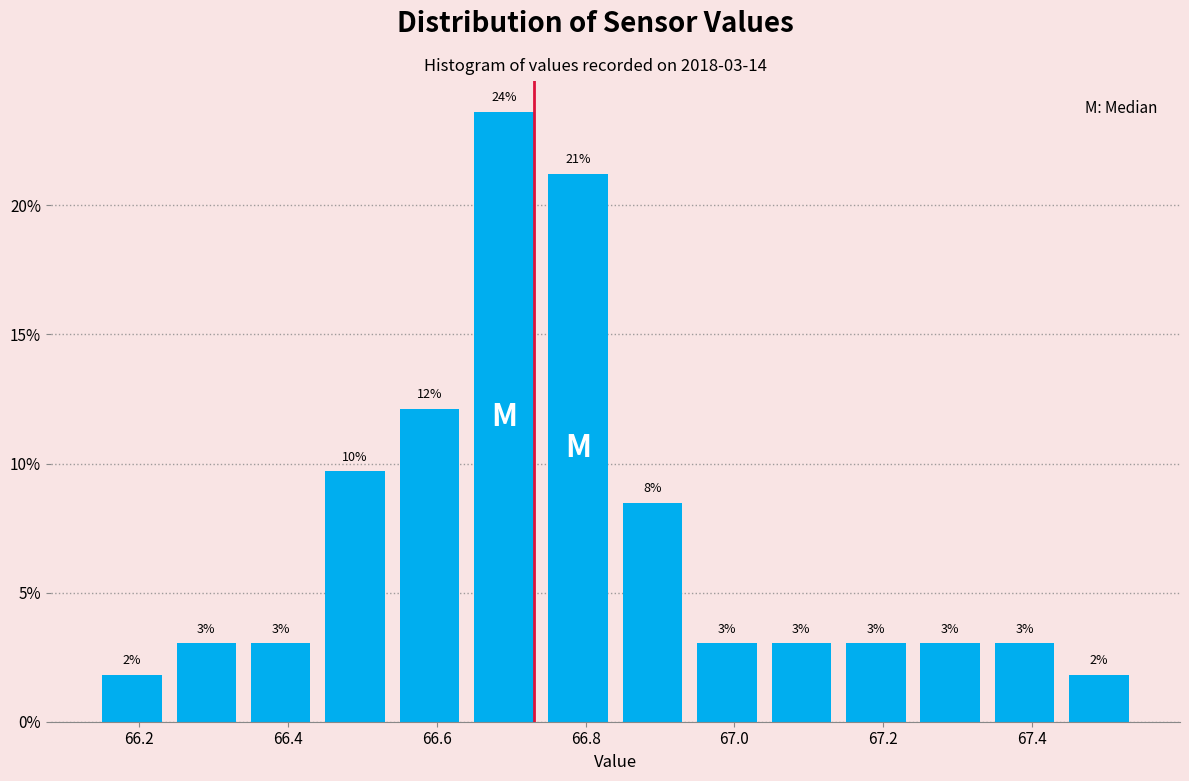

Which range on the x-axis has the tallest bar?

66.64 to 66.74